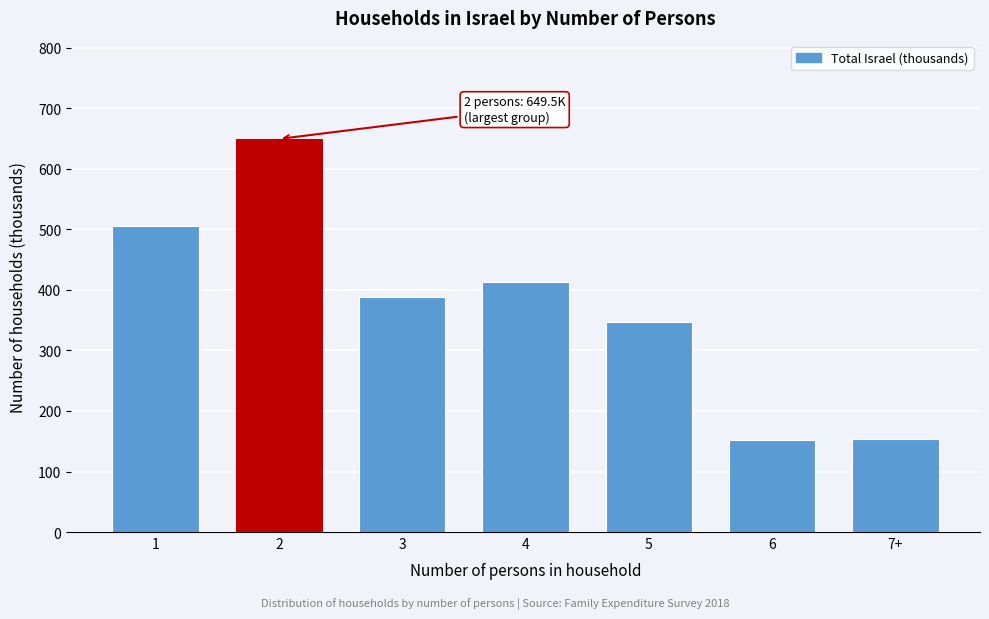

What is the change in value from 1 to 7+?

-351.7